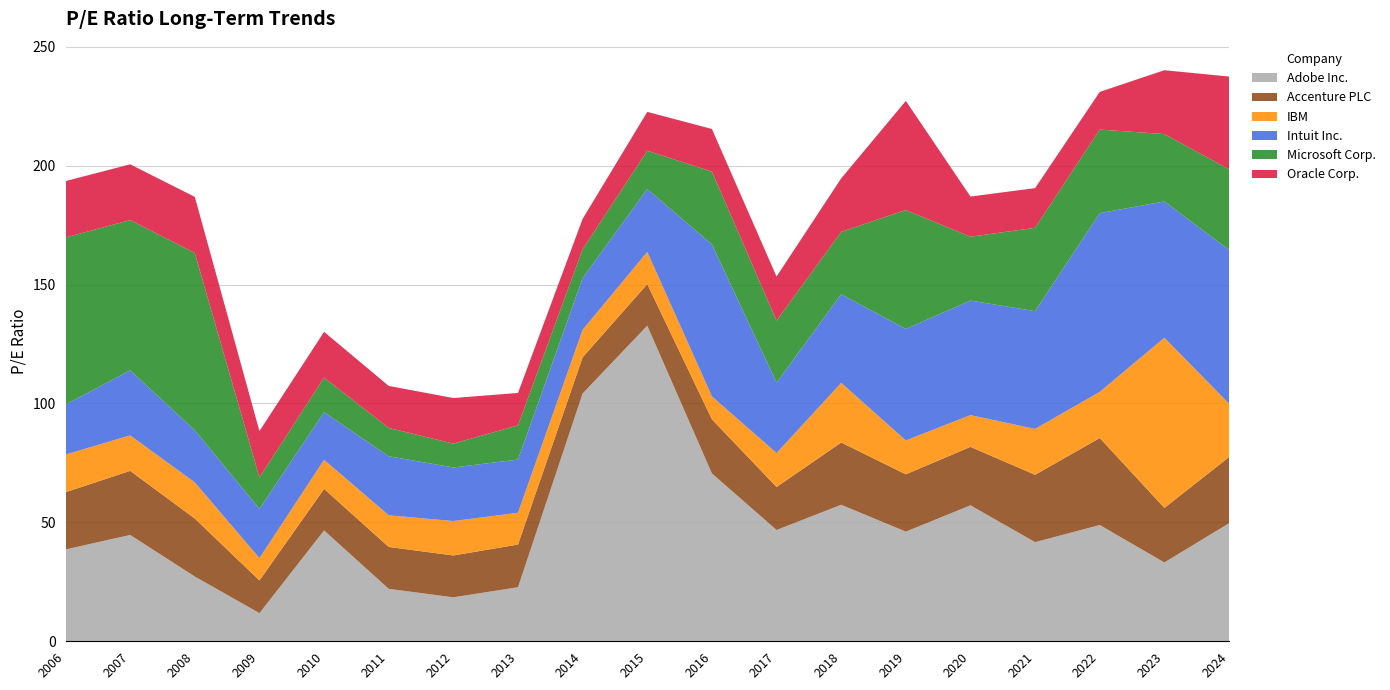

Reading left to right, what are all the values shown in this chart?

Adobe Inc.: 2006=38.6	2007=44.7	2008=27.2	2009=11.8	2010=46.6	2011=22.1	2012=18.5	2013=22.7	2014=104.2	2015=132.7	2016=70.6	2017=46.8	2018=57.4	2019=46.1	2020=57.2	2021=41.7	2022=48.9	2023=33.1	2024=49.6
Accenture PLC: 2006=24.1	2007=26.9	2008=24.4	2009=13.7	2010=17.4	2011=17.6	2012=17.6	2013=17.9	2014=15.2	2015=17.5	2016=22.8	2017=18.1	2018=26.2	2019=24.1	2020=24.6	2021=28.3	2022=36.6	2023=22.9	2024=27.8
IBM: 2006=15.8	2007=14.9	2008=15.2	2009=9.4	2010=12.2	2011=13.3	2012=14.5	2013=13.4	2014=11.6	2015=13.6	2016=9.7	2017=14.3	2018=25.1	2019=14.2	2020=13.3	2021=19.3	2022=19.4	2023=71.6	2024=22.5
Intuit Inc.: 2006=21.0	2007=27.4	2008=21.9	2009=20.7	2010=20.0	2011=24.8	2012=22.5	2013=22.4	2014=21.7	2015=26.4	2016=63.9	2017=29.6	2018=37.3	2019=46.9	2020=48.2	2021=49.5	2022=75.2	2023=57.3	2024=64.6
Microsoft Corp.: 2006=70.3	2007=63.2	2008=74.6	2009=13.3	2010=14.6	2011=11.9	2012=10.0	2013=14.4	2014=12.1	2015=16.1	2016=30.6	2017=26.1	2018=26.2	2019=50.0	2020=26.9	2021=35.0	2022=35.1	2023=28.3	2024=34.0
Oracle Corp.: 2006=23.7	2007=23.4	2008=23.6	2009=19.4	2010=19.2	2011=17.7	2012=19.2	2013=13.6	2014=12.8	2015=16.3	2016=17.9	2017=18.5	2018=22.5	2019=45.9	2020=16.9	2021=16.7	2022=15.8	2023=26.9	2024=39.0